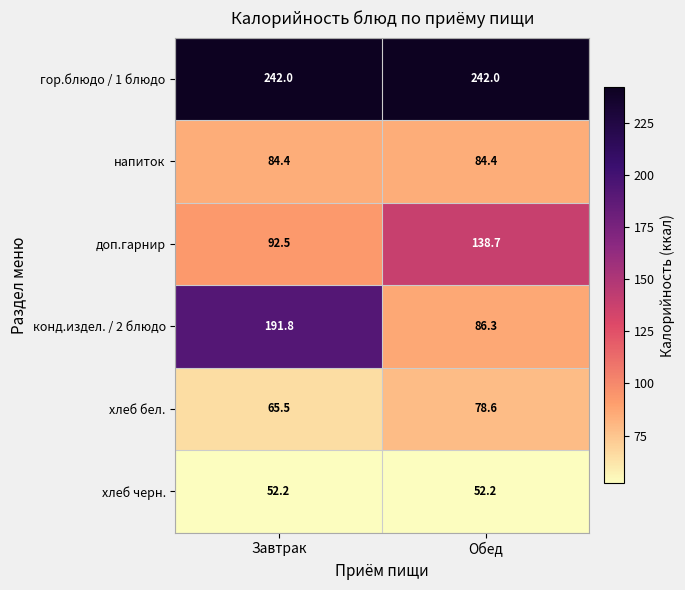

List the series in order of their peak value, lowest first.

хлеб черн., хлеб бел., напиток, доп.гарнир, конд.издел. / 2 блюдо, гор.блюдо / 1 блюдо